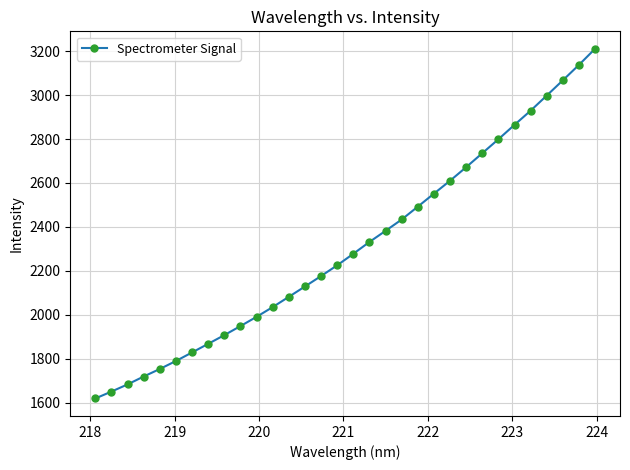

What is the difference between the maximum and minimum values?

1591.9